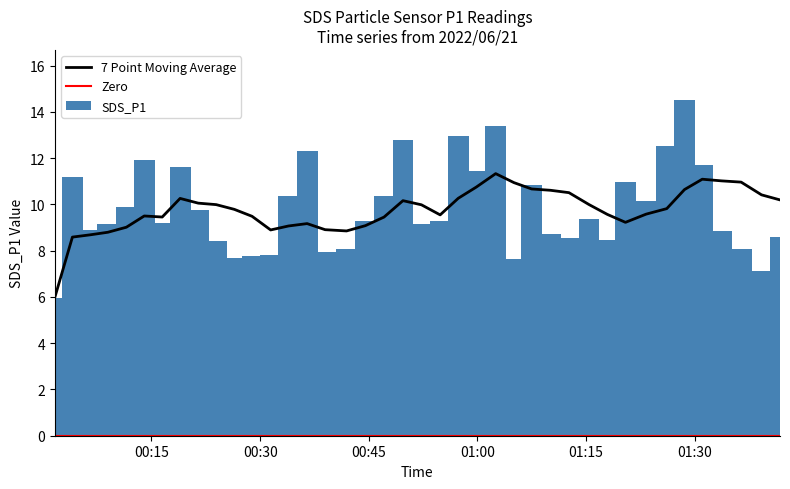

True or false: the data shows 14.7 at 2022/06/21 00:08:59.

False